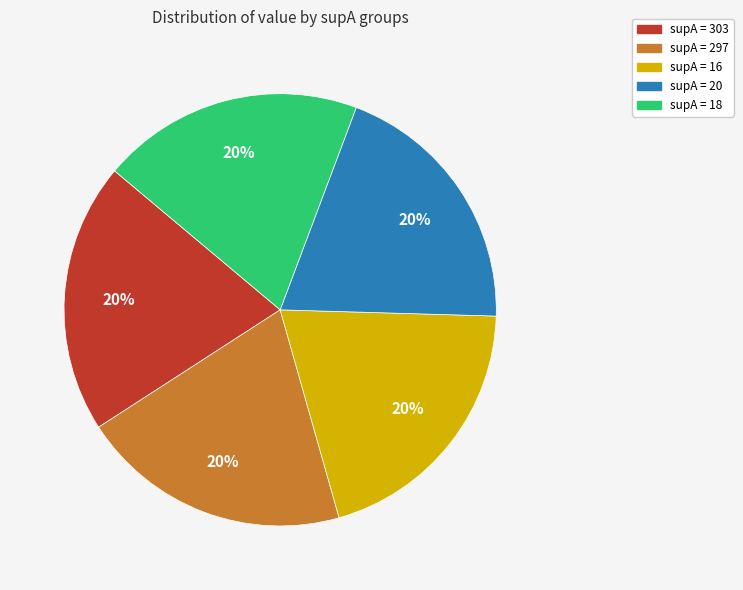

Is it true that supA = 16 is 20% of the pie?

True